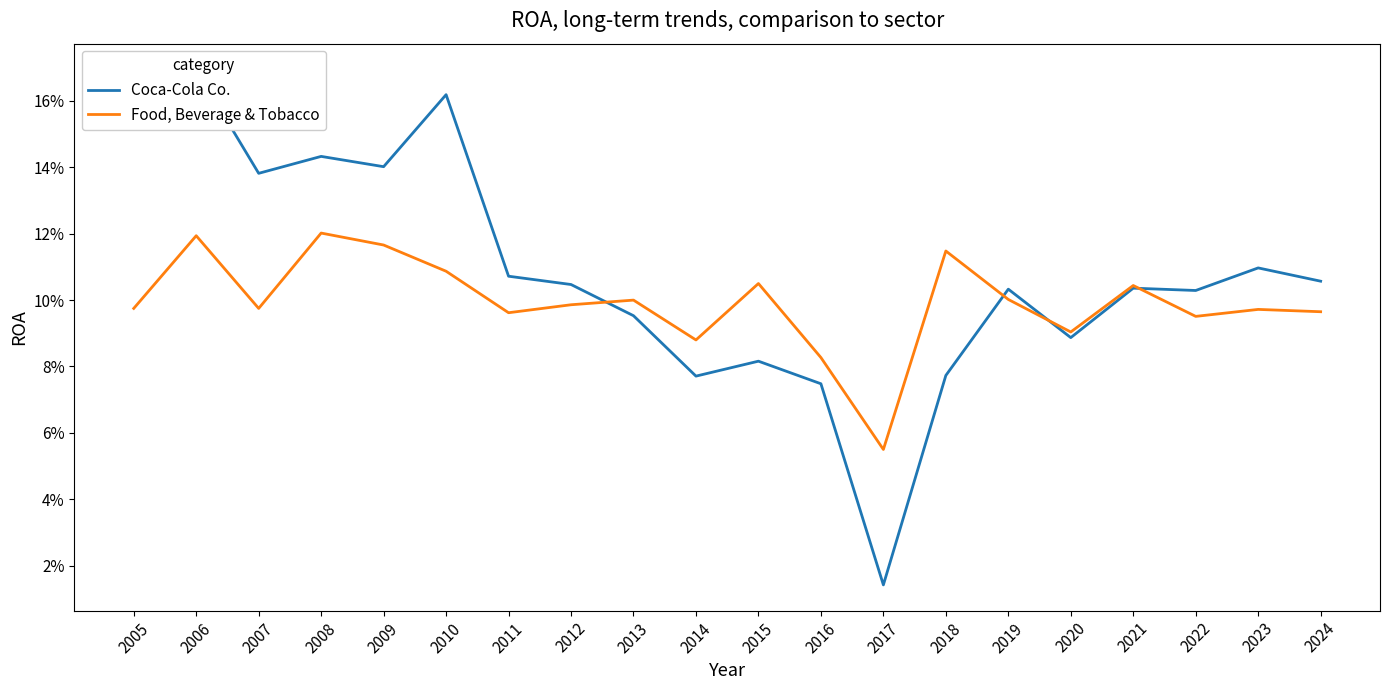

Reading left to right, extract all data points from this chart.

Coca-Cola Co.: 0.2	0.2	0.1	0.1	0.1	0.2	0.1	0.1	0.1	0.1	0.1	0.1	0.0	0.1	0.1	0.1	0.1	0.1	0.1	0.1
Food, Beverage & Tobacco: 0.1	0.1	0.1	0.1	0.1	0.1	0.1	0.1	0.1	0.1	0.1	0.1	0.1	0.1	0.1	0.1	0.1	0.1	0.1	0.1